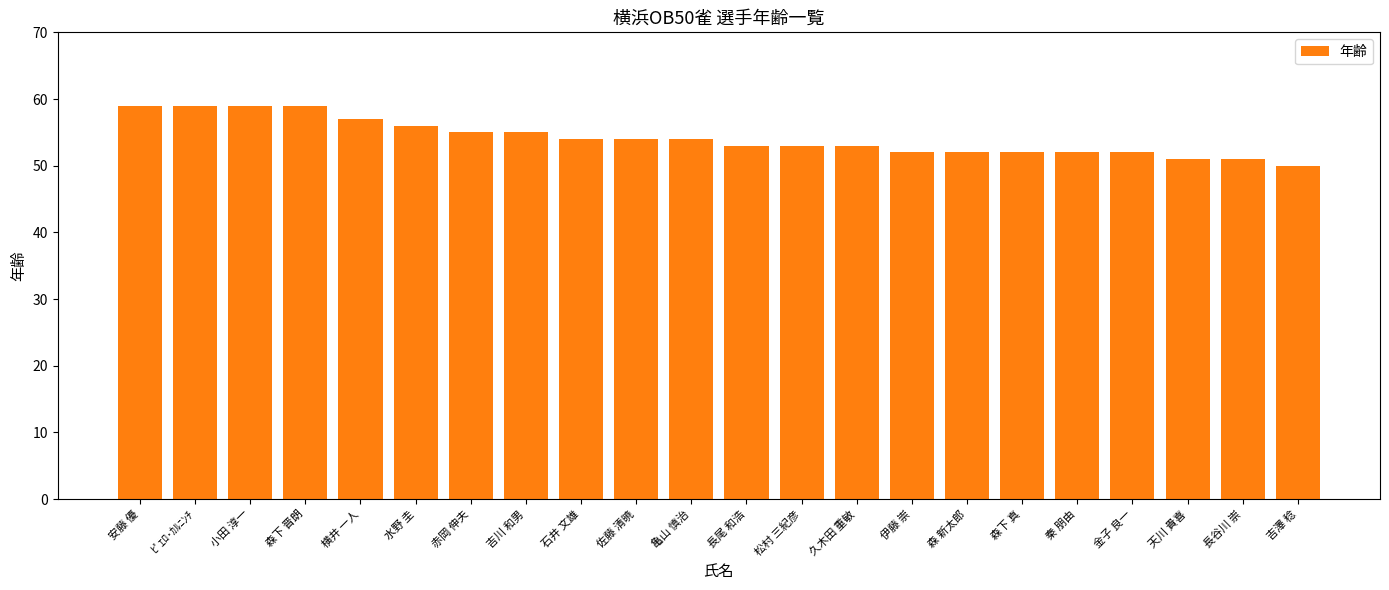

How many categories are shown in the chart?

22